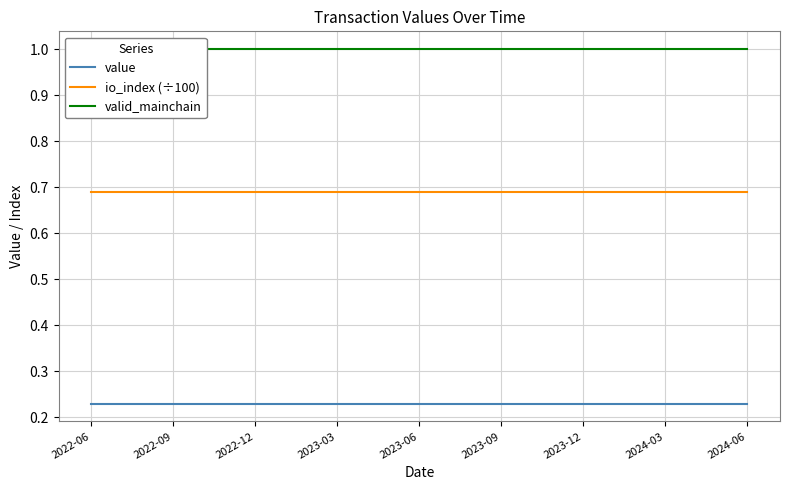

What is the minimum value for value?

0.2